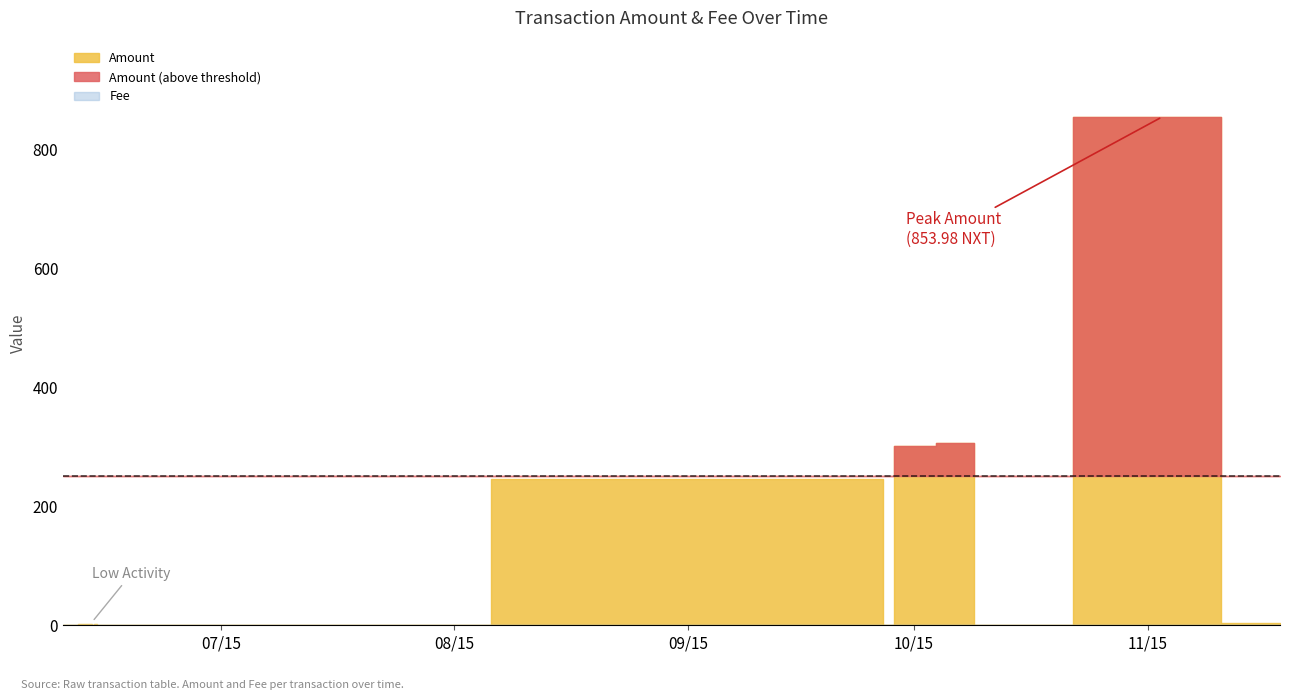

Which series has the largest total across all categories?

Amount